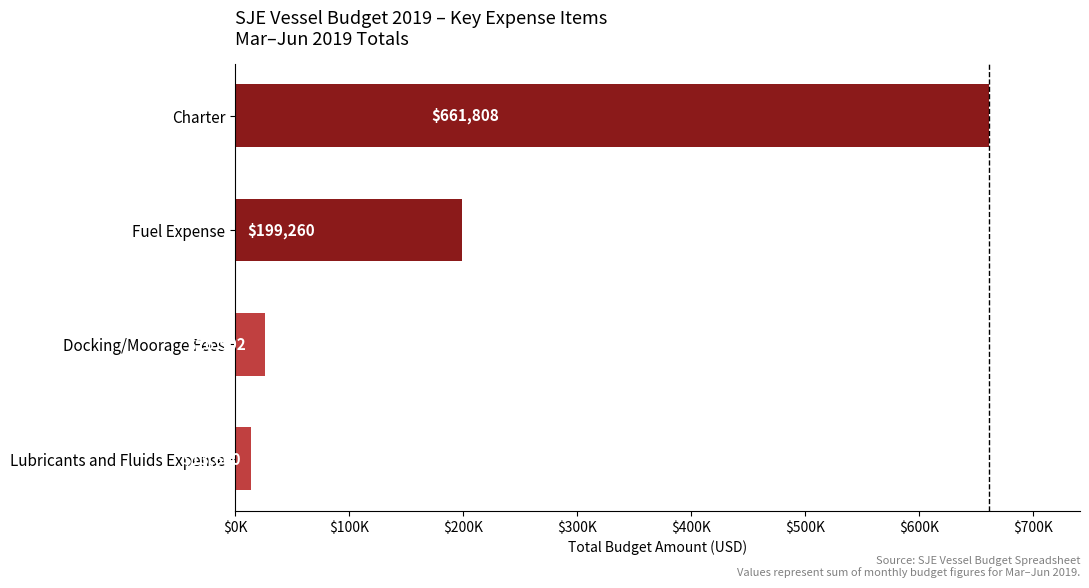

Reading left to right, transcribe all the data shown in this chart.

13600.0	26501.8	199260.0	661808.2